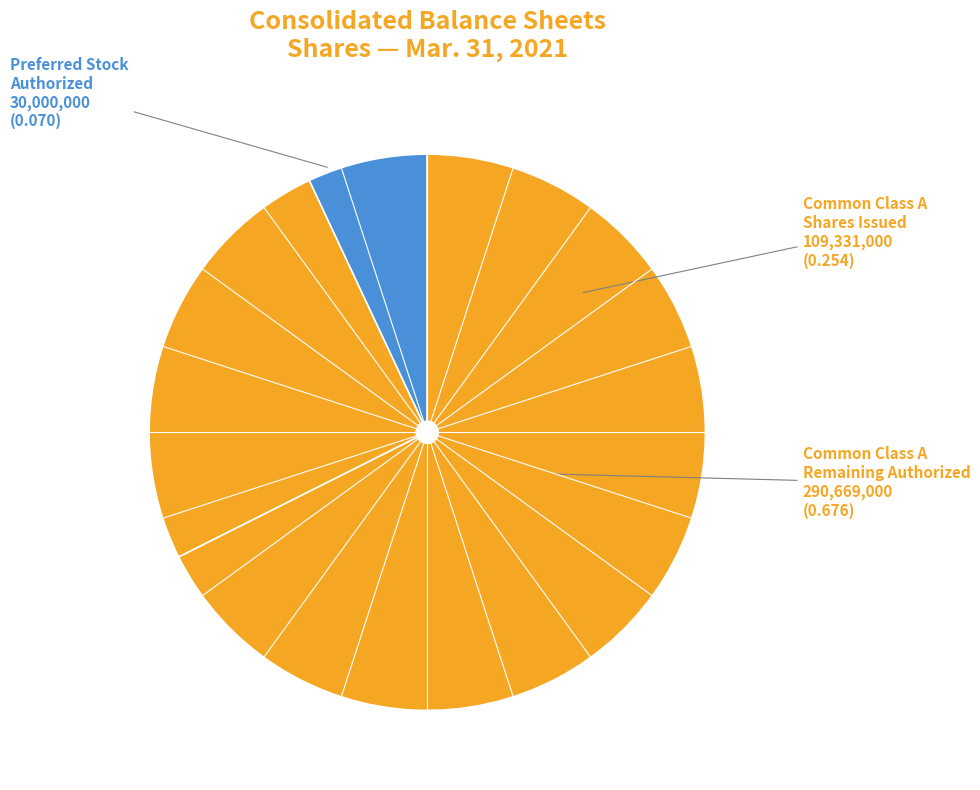

Is there a majority slice in this chart?

Yes